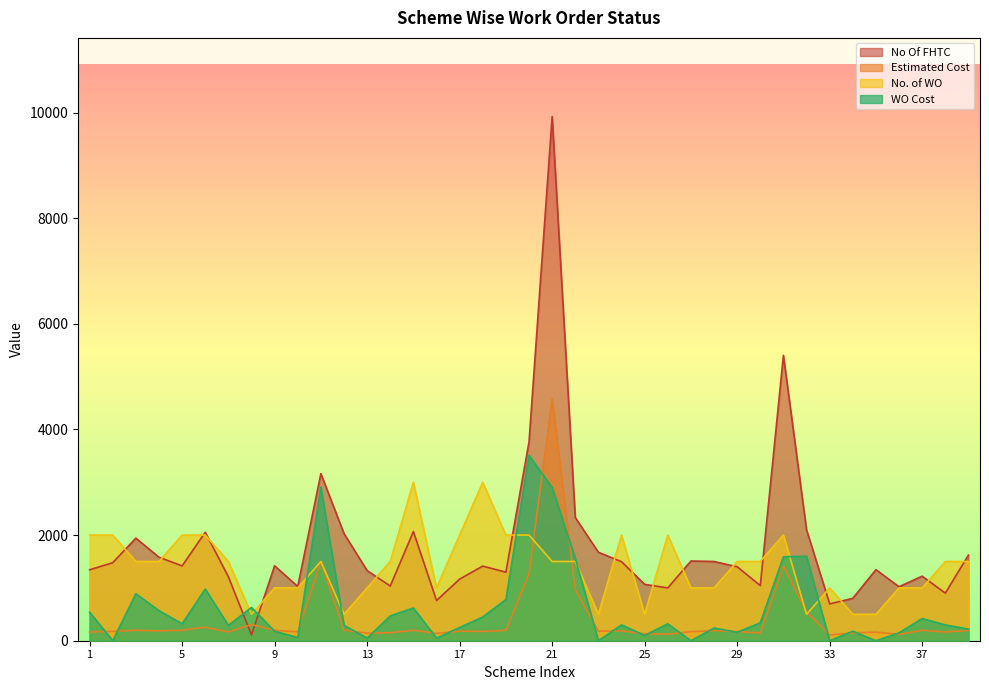

At which label does No Of FHTC reach its peak?

21